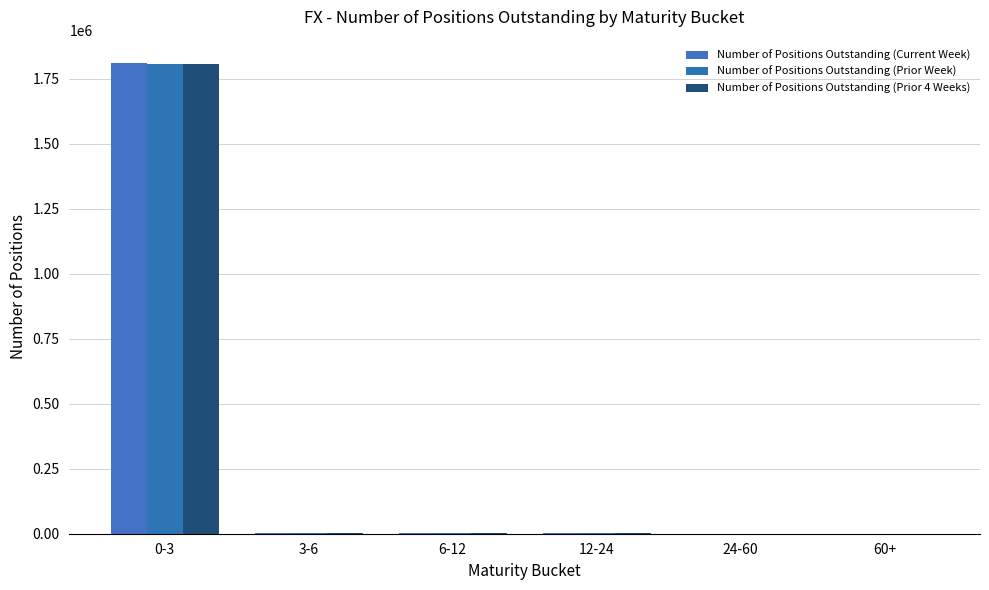

Is it true that Number of Positions Outstanding (Current Week) equals 8 at 60+?

True